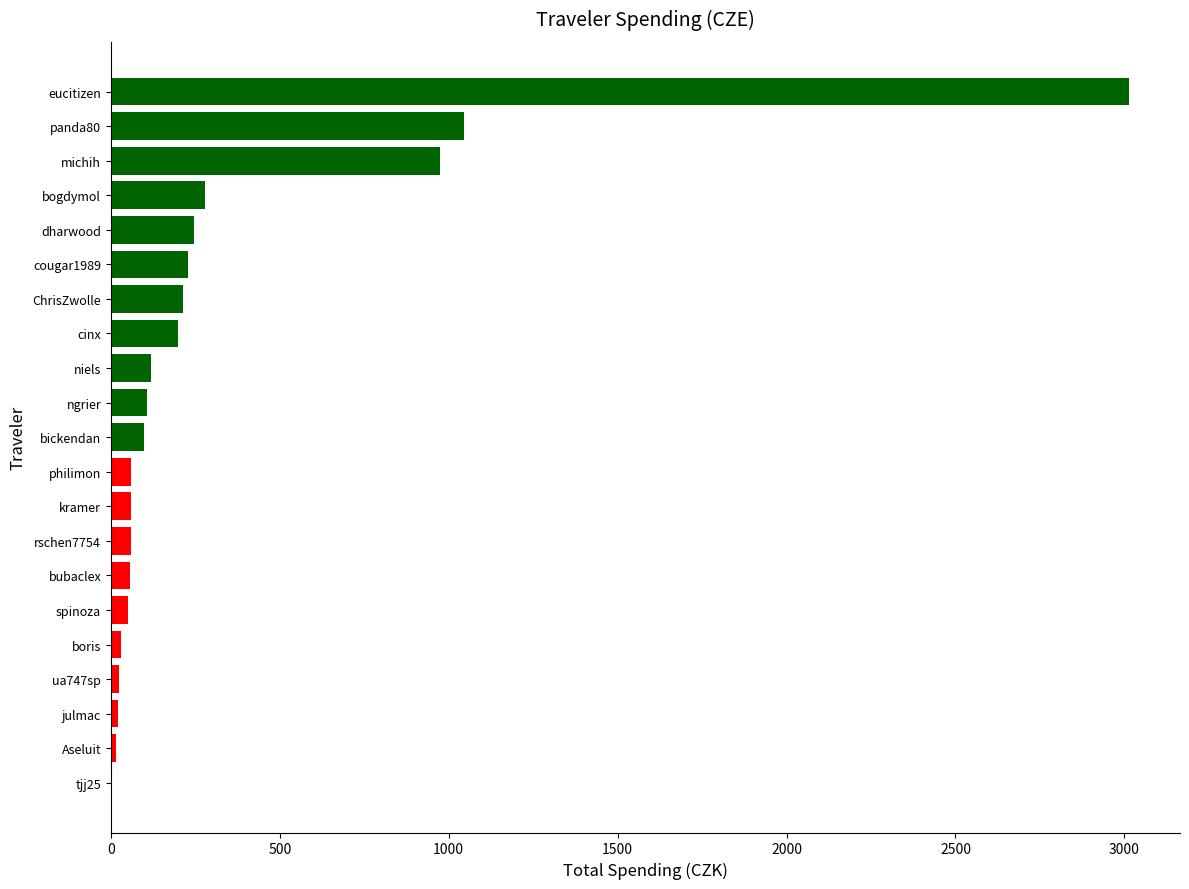

Count the number of values greater than 97.

11